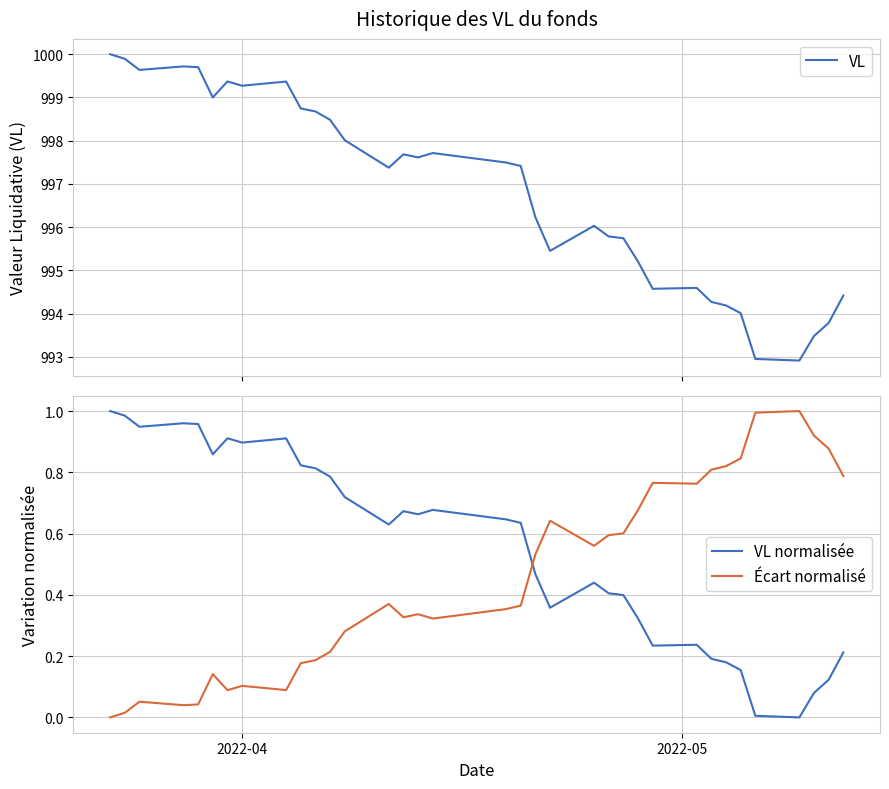

True or false: VL normalisée and Écart normalisé intersect in this chart.

True